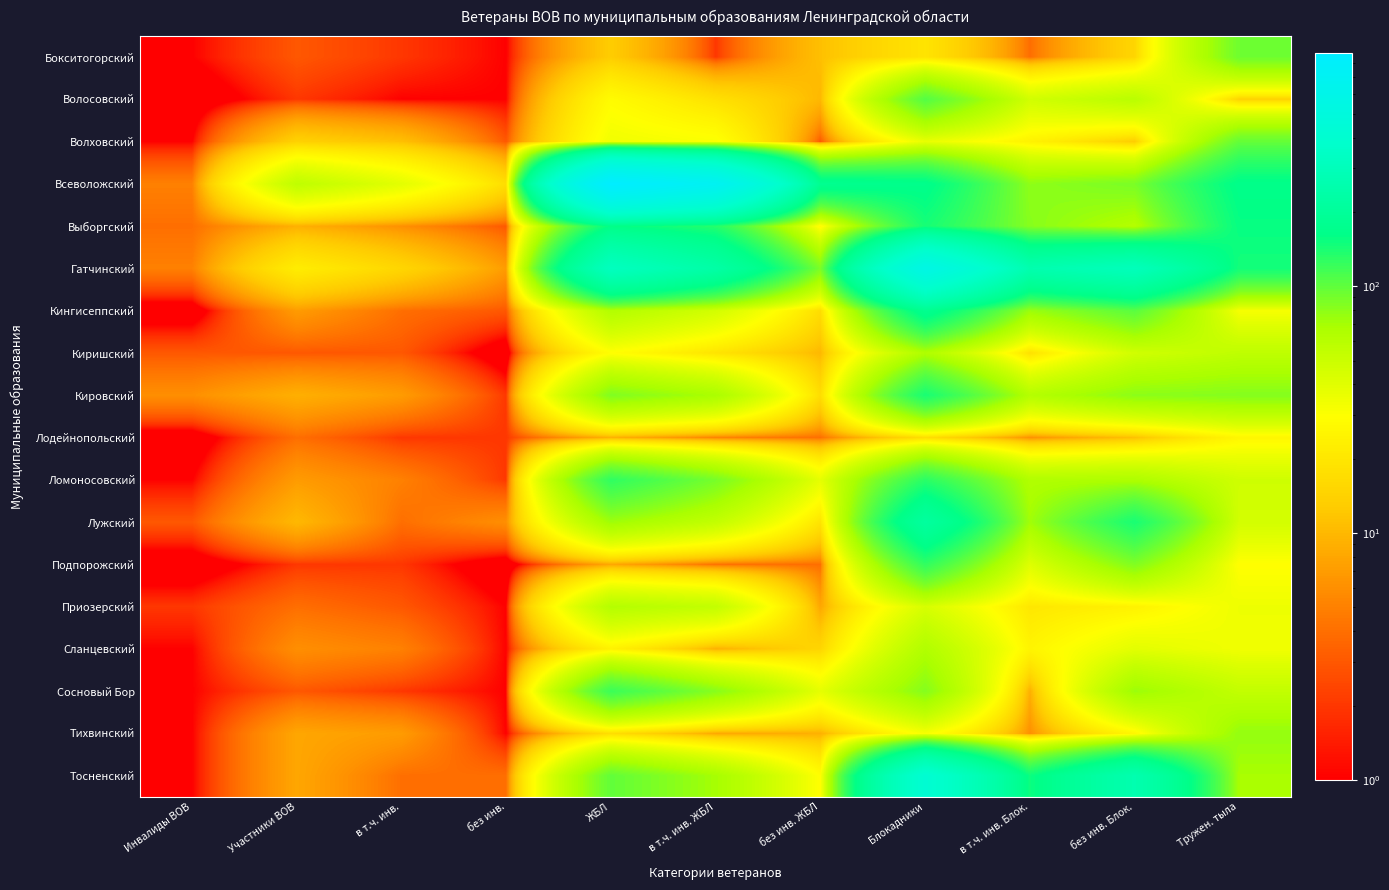

Reading left to right, list all the values displayed in this chart.

Бокситогорский: Инвалиды ВОВ=1	Участники ВОВ=3	в т.ч. инв.=2	без инв.=1	ЖБЛ=13	в т.ч. инв. ЖБЛ=2	без инв. ЖБЛ=11	Блокадники=19	в т.ч. инв. Блок.=4	без инв. Блок.=15	Тружен. тыла=93
Волосовский: Инвалиды ВОВ=0	Участники ВОВ=2	в т.ч. инв.=1	без инв.=1	ЖБЛ=28	в т.ч. инв. ЖБЛ=18	без инв. ЖБЛ=10	Блокадники=106	в т.ч. инв. Блок.=47	без инв. Блок.=59	Тружен. тыла=14
Волховский: Инвалиды ВОВ=1	Участники ВОВ=14	в т.ч. инв.=11	без инв.=3	ЖБЛ=34	в т.ч. инв. ЖБЛ=31	без инв. ЖБЛ=3	Блокадники=37	в т.ч. инв. Блок.=24	без инв. Блок.=13	Тружен. тыла=98
Всеволожский: Инвалиды ВОВ=5	Участники ВОВ=56	в т.ч. инв.=39	без инв.=17	ЖБЛ=881	в т.ч. инв. ЖБЛ=703	без инв. ЖБЛ=178	Блокадники=167	в т.ч. инв. Блок.=79	без инв. Блок.=88	Тружен. тыла=165
Выборгский: Инвалиды ВОВ=4	Участники ВОВ=9	в т.ч. инв.=6	без инв.=3	ЖБЛ=161	в т.ч. инв. ЖБЛ=134	без инв. ЖБЛ=27	Блокадники=144	в т.ч. инв. Блок.=82	без инв. Блок.=62	Тружен. тыла=156
Гатчинский: Инвалиды ВОВ=5	Участники ВОВ=22	в т.ч. инв.=15	без инв.=7	ЖБЛ=320	в т.ч. инв. ЖБЛ=233	без инв. ЖБЛ=87	Блокадники=563	в т.ч. инв. Блок.=260	без инв. Блок.=303	Тружен. тыла=146
Кингисеппский: Инвалиды ВОВ=0	Участники ВОВ=7	в т.ч. инв.=4	без инв.=3	ЖБЛ=63	в т.ч. инв. ЖБЛ=46	без инв. ЖБЛ=17	Блокадники=177	в т.ч. инв. Блок.=74	без инв. Блок.=103	Тружен. тыла=32
Киришский: Инвалиды ВОВ=3	Участники ВОВ=3	в т.ч. инв.=3	без инв.=0	ЖБЛ=29	в т.ч. инв. ЖБЛ=19	без инв. ЖБЛ=10	Блокадники=65	в т.ч. инв. Блок.=18	без инв. Блок.=47	Тружен. тыла=56
Кировский: Инвалиды ВОВ=6	Участники ВОВ=9	в т.ч. инв.=7	без инв.=2	ЖБЛ=85	в т.ч. инв. ЖБЛ=68	без инв. ЖБЛ=17	Блокадники=142	в т.ч. инв. Блок.=62	без инв. Блок.=80	Тружен. тыла=83
Лодейнопольский: Инвалиды ВОВ=0	Участники ВОВ=4	в т.ч. инв.=2	без инв.=2	ЖБЛ=9	в т.ч. инв. ЖБЛ=5	без инв. ЖБЛ=4	Блокадники=17	в т.ч. инв. Блок.=6	без инв. Блок.=11	Тружен. тыла=26
Ломоносовский: Инвалиды ВОВ=1	Участники ВОВ=7	в т.ч. инв.=5	без инв.=2	ЖБЛ=127	в т.ч. инв. ЖБЛ=89	без инв. ЖБЛ=38	Блокадники=130	в т.ч. инв. Блок.=64	без инв. Блок.=66	Тружен. тыла=48
Лужский: Инвалиды ВОВ=3	Участники ВОВ=10	в т.ч. инв.=4	без инв.=6	ЖБЛ=73	в т.ч. инв. ЖБЛ=54	без инв. ЖБЛ=19	Блокадники=214	в т.ч. инв. Блок.=72	без инв. Блок.=142	Тружен. тыла=46
Подпорожский: Инвалиды ВОВ=0	Участники ВОВ=2	в т.ч. инв.=2	без инв.=0	ЖБЛ=8	в т.ч. инв. ЖБЛ=4	без инв. ЖБЛ=4	Блокадники=126	в т.ч. инв. Блок.=41	без инв. Блок.=85	Тружен. тыла=29
Приозерский: Инвалиды ВОВ=2	Участники ВОВ=4	в т.ч. инв.=3	без инв.=1	ЖБЛ=62	в т.ч. инв. ЖБЛ=54	без инв. ЖБЛ=8	Блокадники=44	в т.ч. инв. Блок.=20	без инв. Блок.=24	Тружен. тыла=35
Сланцевский: Инвалиды ВОВ=1	Участники ВОВ=6	в т.ч. инв.=5	без инв.=1	ЖБЛ=24	в т.ч. инв. ЖБЛ=9	без инв. ЖБЛ=15	Блокадники=64	в т.ч. инв. Блок.=25	без инв. Блок.=39	Тружен. тыла=34
Сосновый Бор: Инвалиды ВОВ=1	Участники ВОВ=3	в т.ч. инв.=2	без инв.=1	ЖБЛ=120	в т.ч. инв. ЖБЛ=82	без инв. ЖБЛ=38	Блокадники=83	в т.ч. инв. Блок.=9	без инв. Блок.=74	Тружен. тыла=54
Тихвинский: Инвалиды ВОВ=1	Участники ВОВ=8	в т.ч. инв.=7	без инв.=1	ЖБЛ=17	в т.ч. инв. ЖБЛ=8	без инв. ЖБЛ=9	Блокадники=32	в т.ч. инв. Блок.=6	без инв. Блок.=26	Тружен. тыла=77
Тосненский: Инвалиды ВОВ=1	Участники ВОВ=8	в т.ч. инв.=4	без инв.=4	ЖБЛ=99	в т.ч. инв. ЖБЛ=70	без инв. ЖБЛ=29	Блокадники=415	в т.ч. инв. Блок.=152	без инв. Блок.=263	Тружен. тыла=69